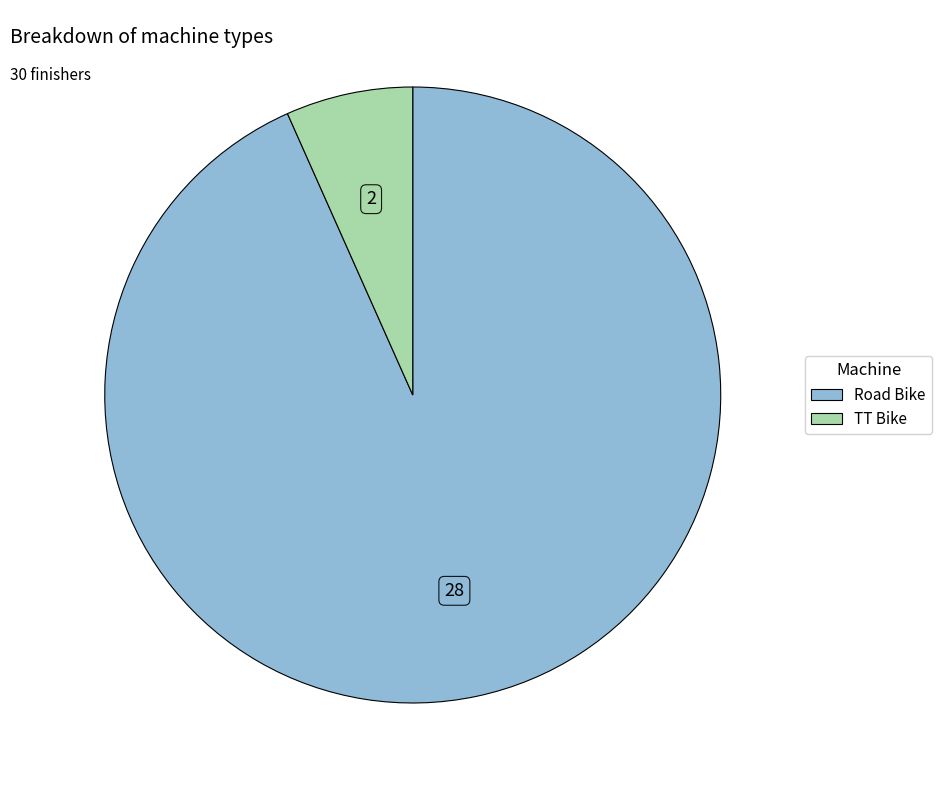

Count the number of slices in the pie.

2